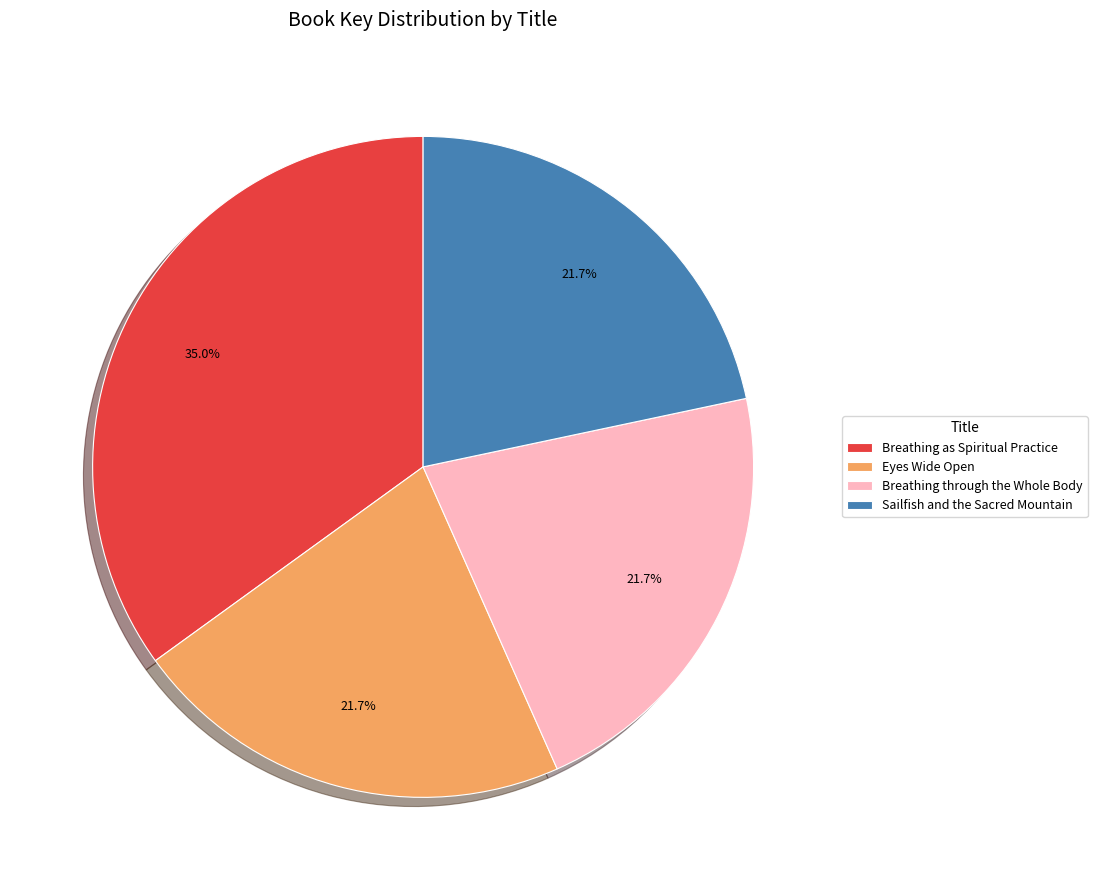

Is there any slice that represents more than half of the pie?

No